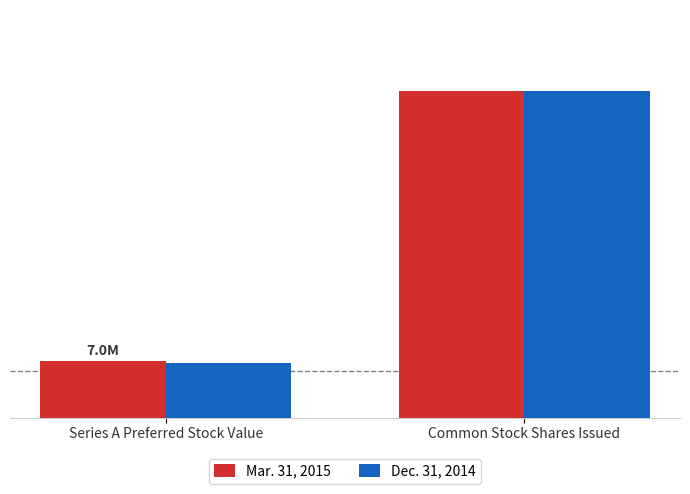

Are the bars horizontal?

No